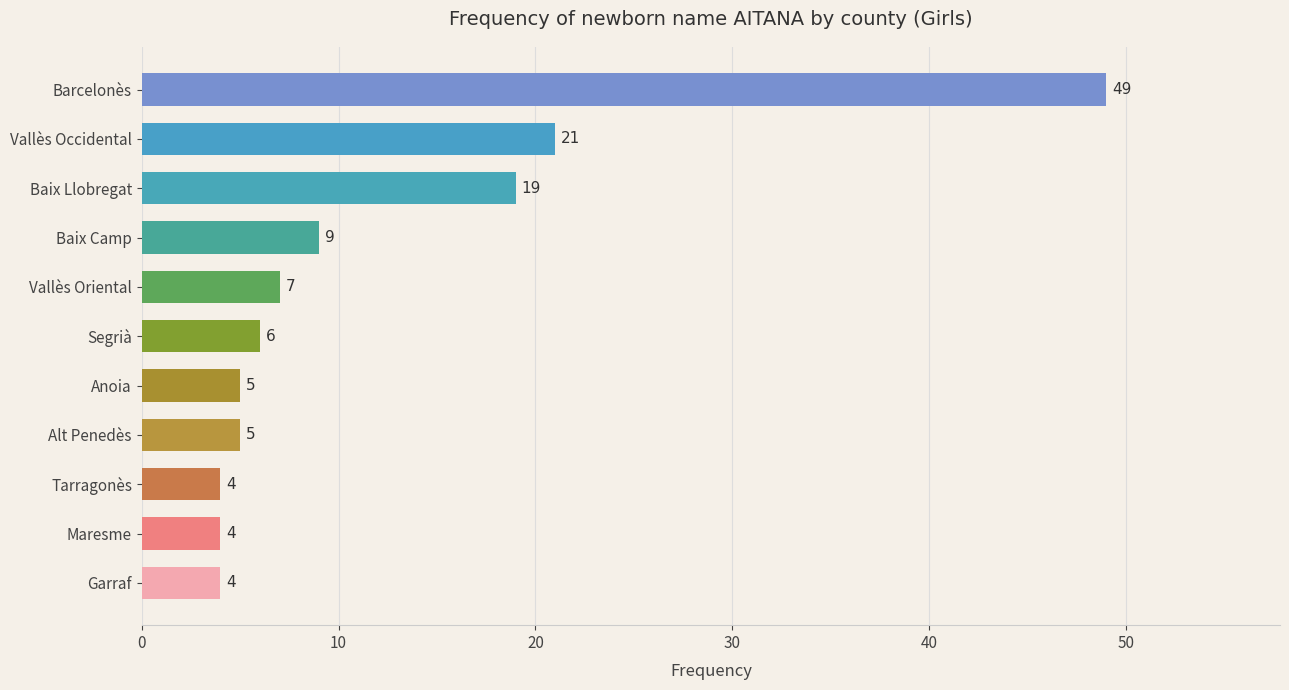

What is the minimum value shown in the chart?

4